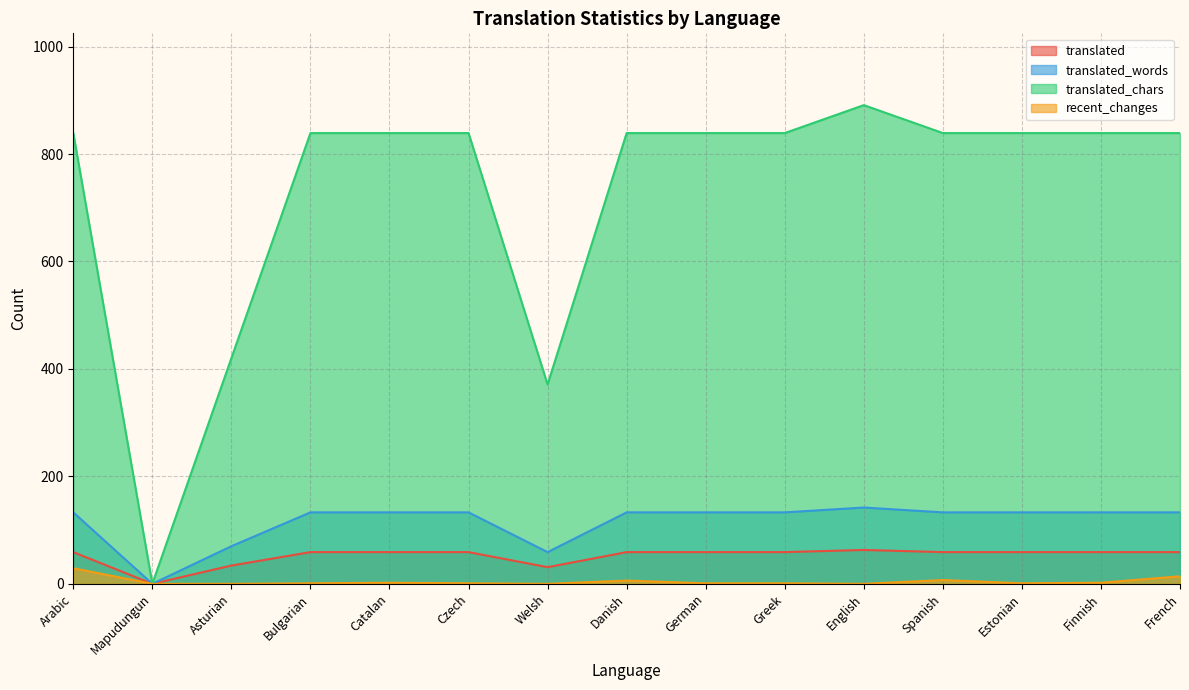

What is the difference between the highest and lowest values at Estonian?

838